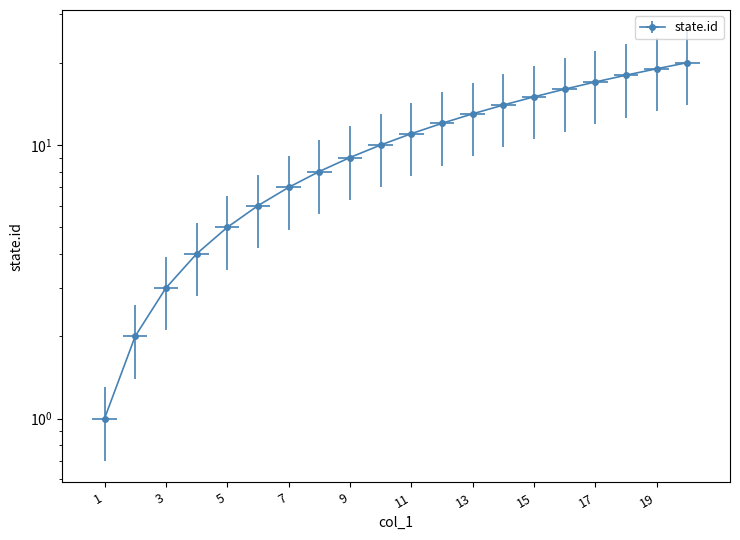

What is the change in value from 6 to 17?

+11